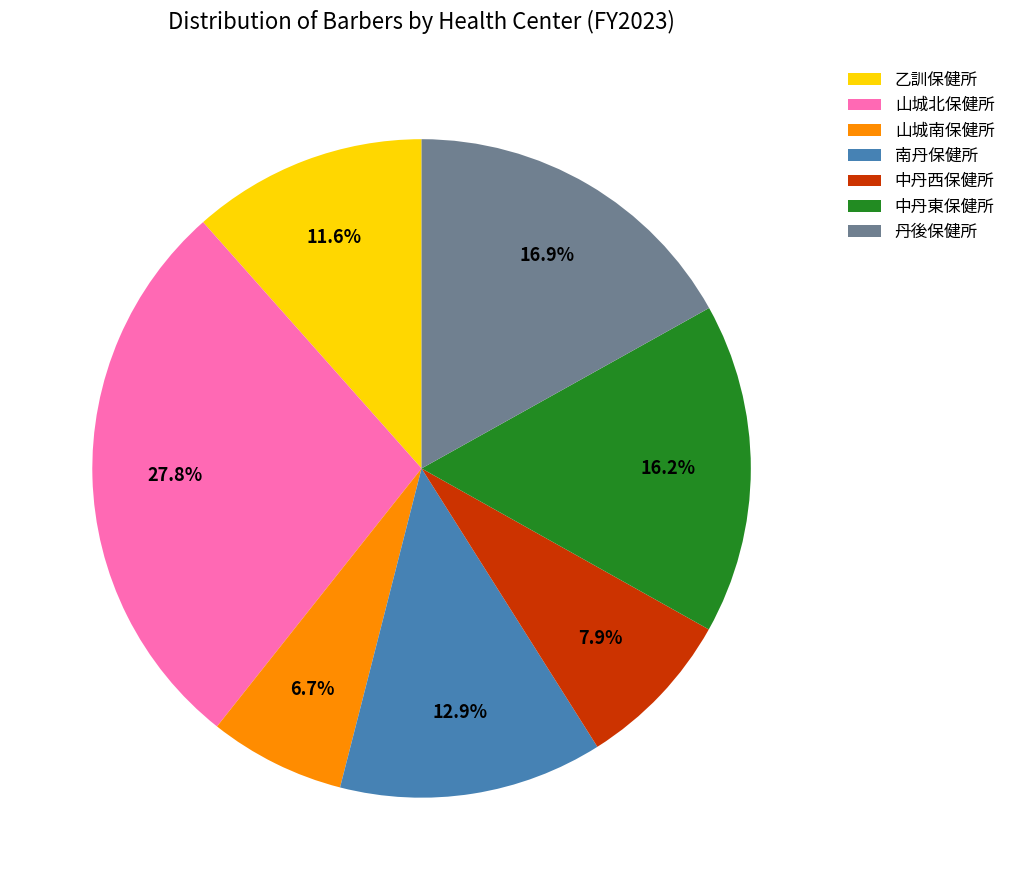

To the nearest percent, what percentage of the pie is 山城北保健所?

28%